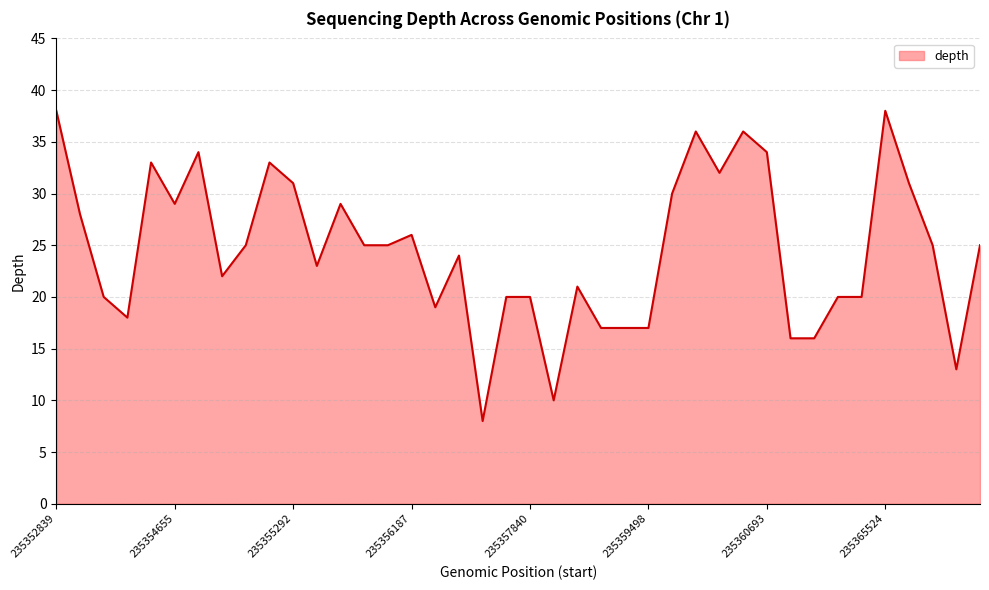

What is the maximum value shown in the chart?

38